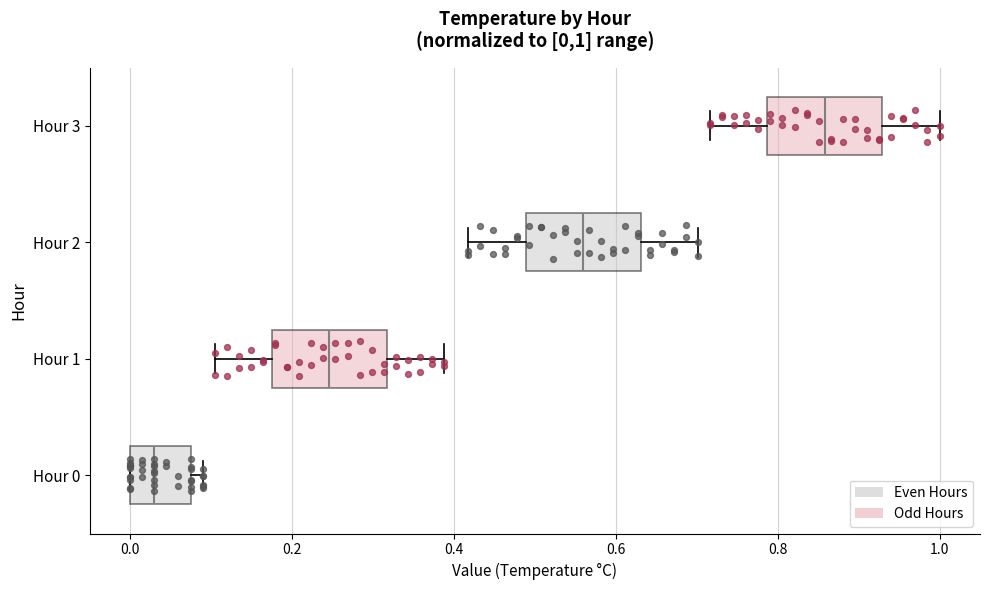

Which box has the furthest to the right median line?

Hour 3